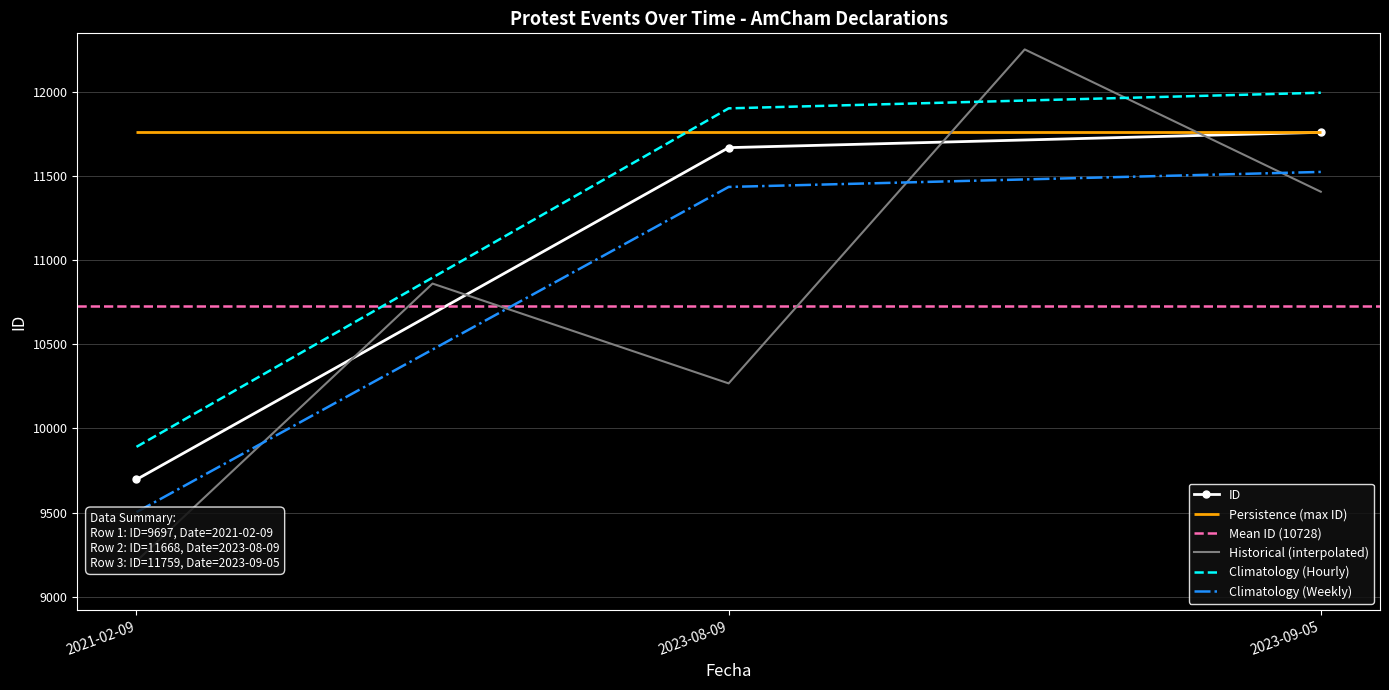

True or false: the data shows 11994.2 at 2023-09-05.

True